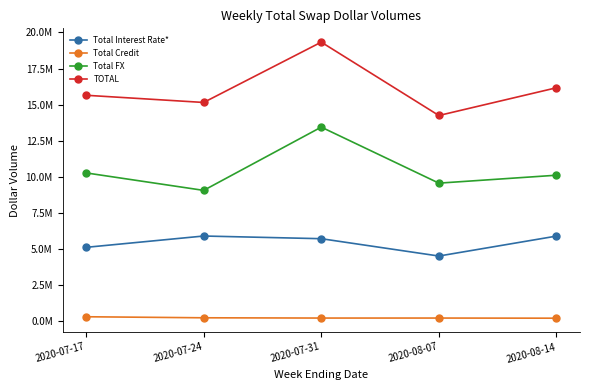

Which series changed the most between 2020-07-17 and 2020-08-07?

TOTAL